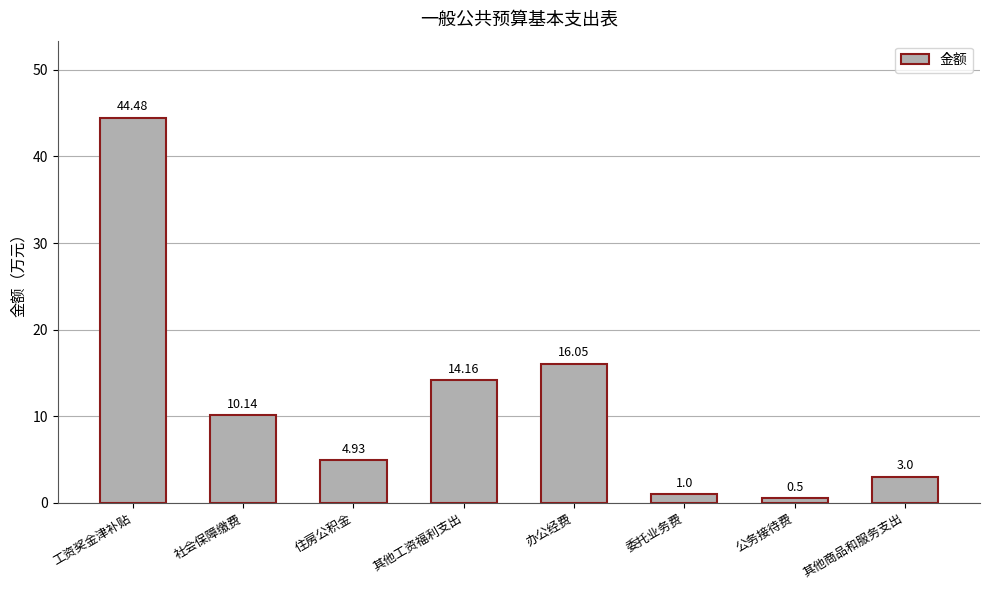

At which category does the chart reach its minimum across all series?

公务接待费